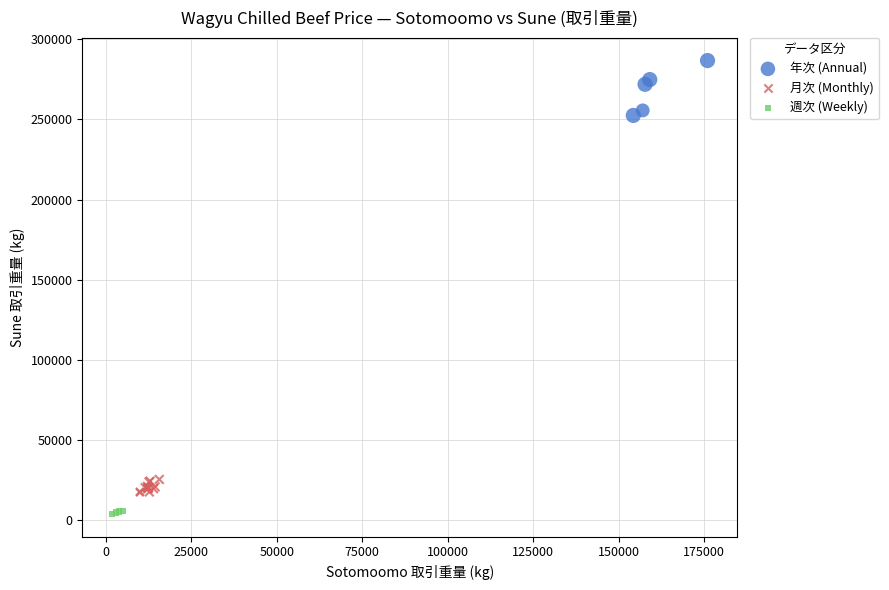

Which series contains the highest Y value?

年次 (Annual)